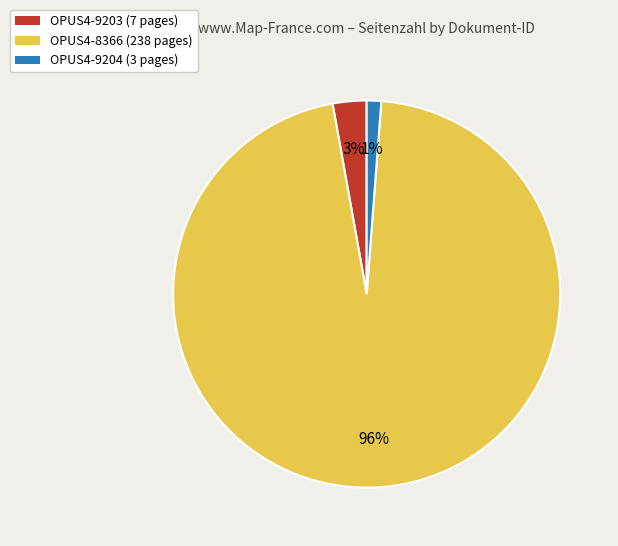

To the nearest percent, what is the difference between the largest and smallest slice percentages?

95%